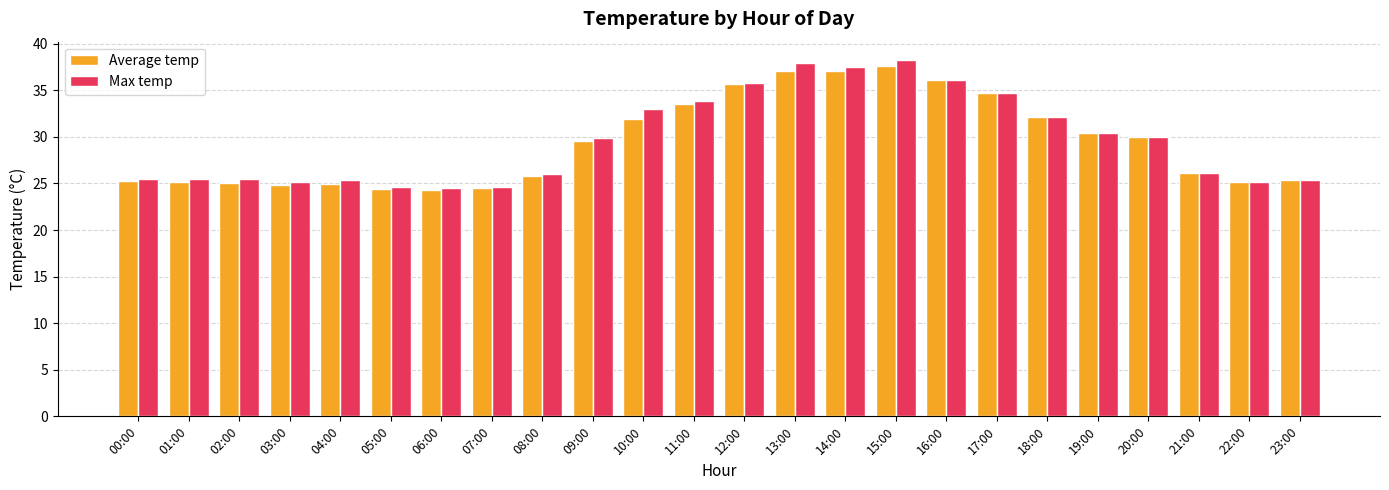

At which label is Average temp closest to 30?

20:00